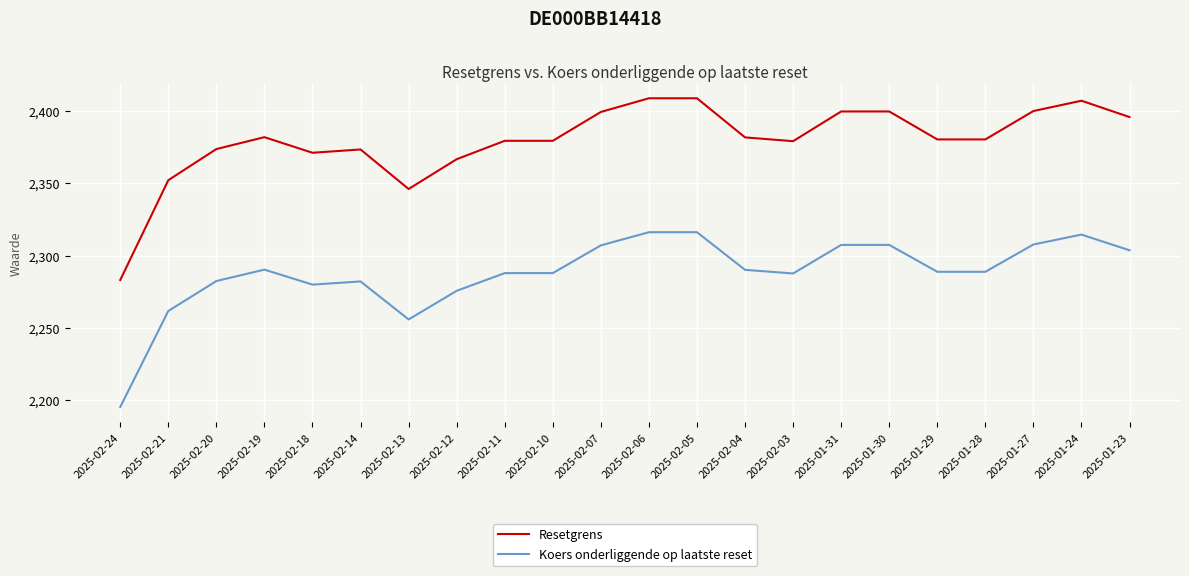

Count the number of data series in this chart.

2